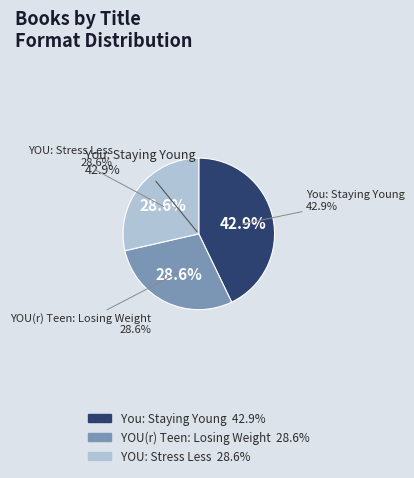

Count the number of slices in the pie.

3